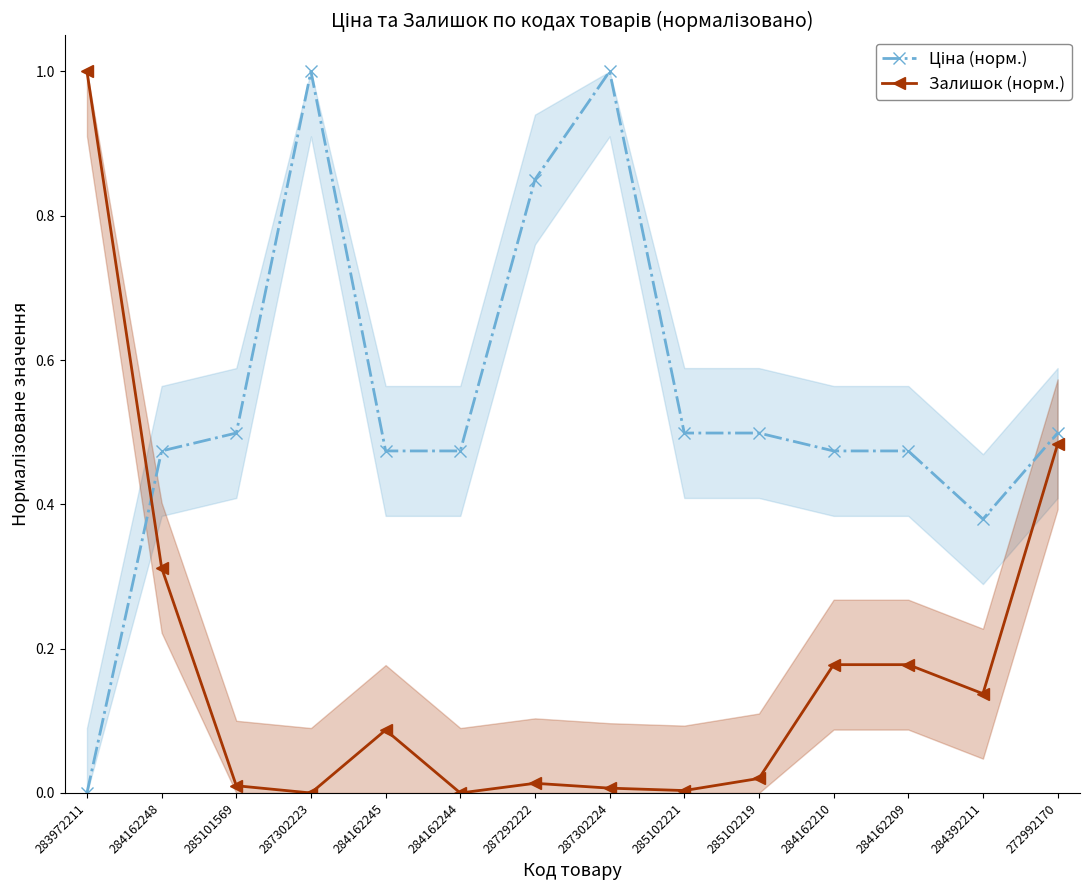

What is the spread (max minus min) of values at 285102221?

0.5